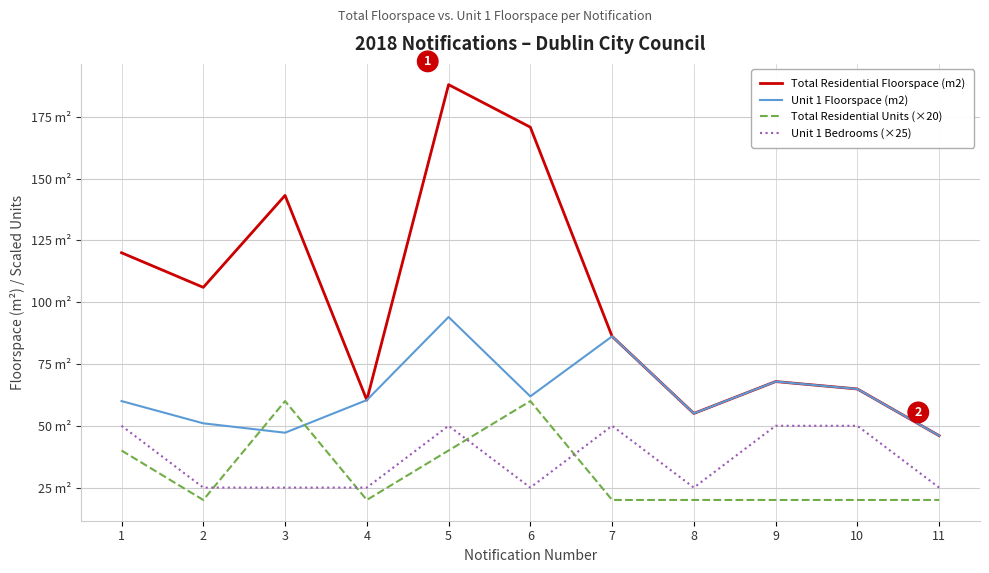

What is the sum of the Total Residential Floorspace (m2) values at 6 and 7?

257.0